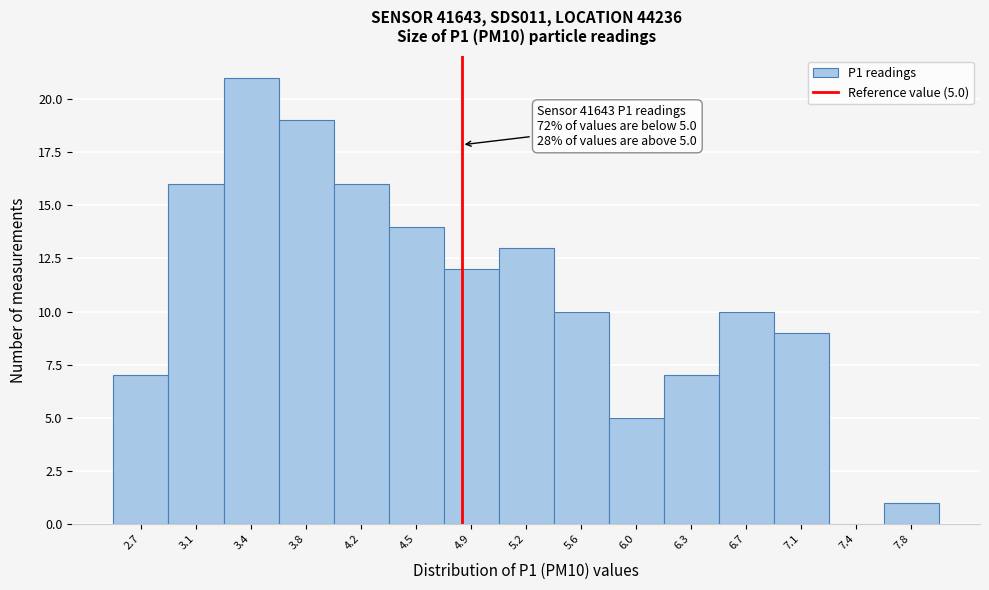

Reading left to right, transcribe all the data shown in this chart.

2.7=7	3.1=16	3.4=21	3.8=19	4.2=16	4.5=14	4.9=12	5.2=13	5.6=10	6.0=5	6.3=7	6.7=10	7.1=9	7.4=0	7.8=1